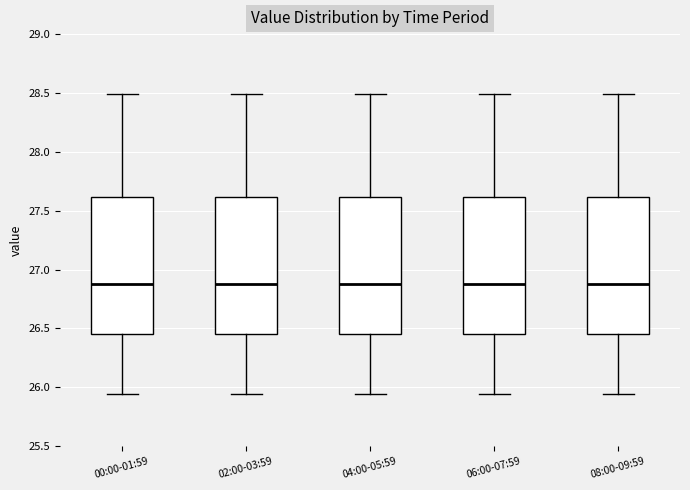

Reading left to right, transcribe this box plot: for each box, give where its median line is, the range the box spans, and where its two whiskers end, as read against the y-axis. The values are not printed on the chart, so give them approximately, as read against the axis.

00:00-01:59: median 26.90, box 26.45 to 27.60, whiskers 25.95 to 28.50
02:00-03:59: median 26.90, box 26.45 to 27.60, whiskers 25.95 to 28.50
04:00-05:59: median 26.90, box 26.45 to 27.60, whiskers 25.95 to 28.50
06:00-07:59: median 26.90, box 26.45 to 27.60, whiskers 25.95 to 28.50
08:00-09:59: median 26.90, box 26.45 to 27.60, whiskers 25.95 to 28.50